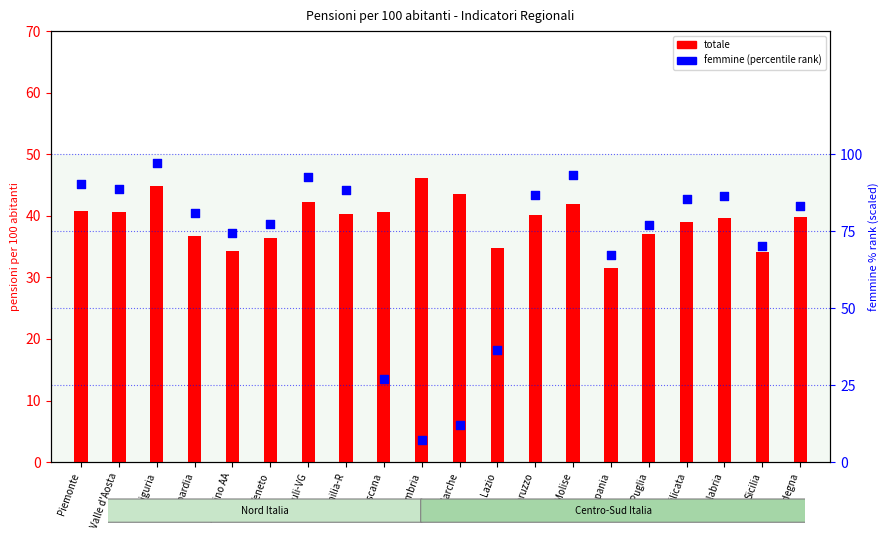

At which category is the sum across all series the highest?

Liguria